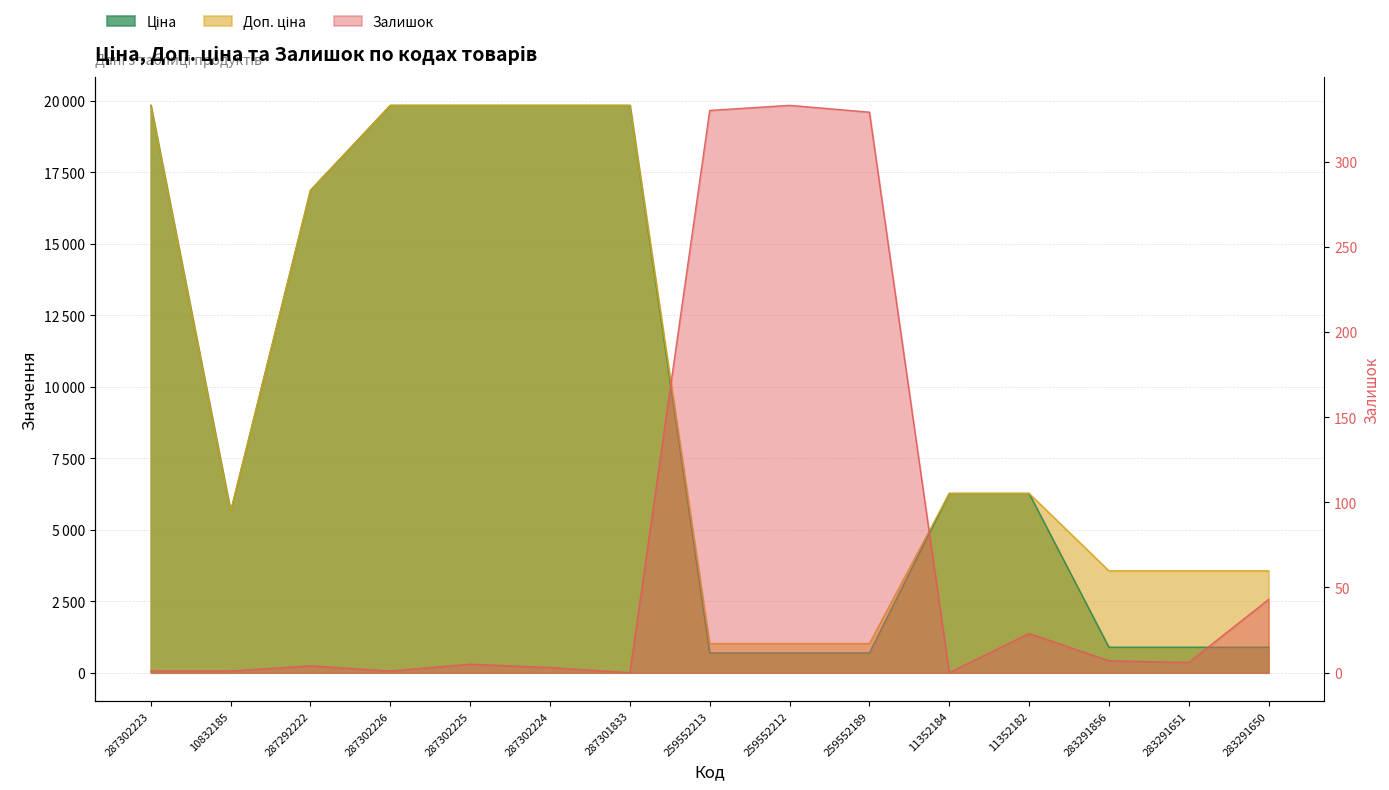

How many series are shown in this chart?

3